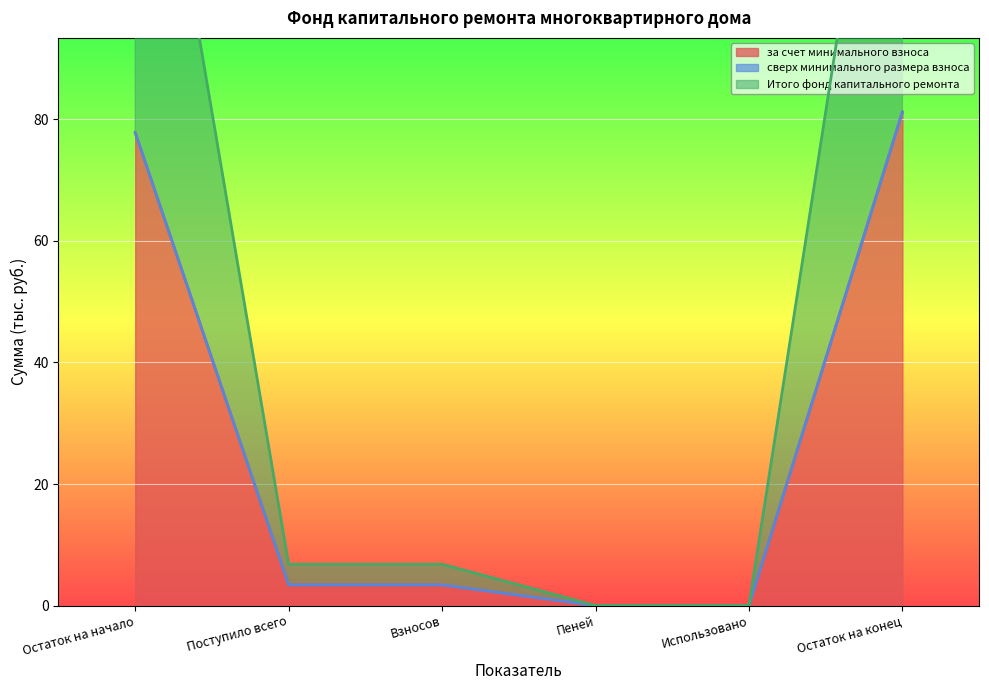

What is the label of the 6th point from the right?

Остаток на начало